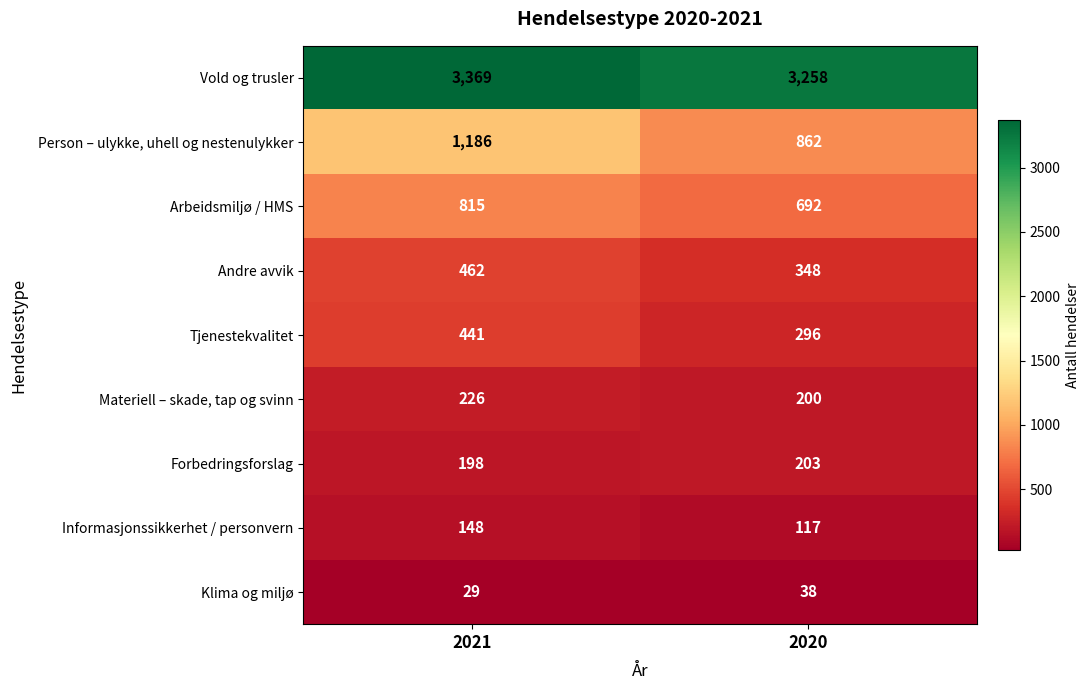

The Person – ulykke, uhell og nestenulykker series shows 862 at 2020. True or false?

True